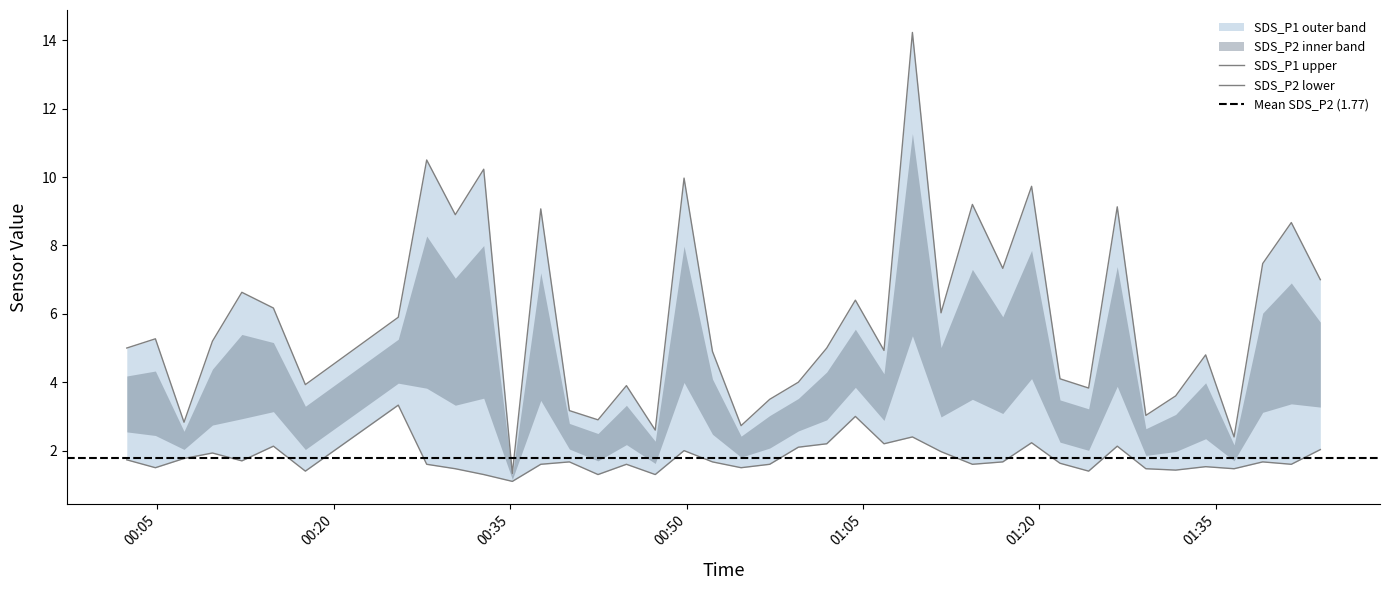

What position from the right is 2022/01/06 01:34:08?

5